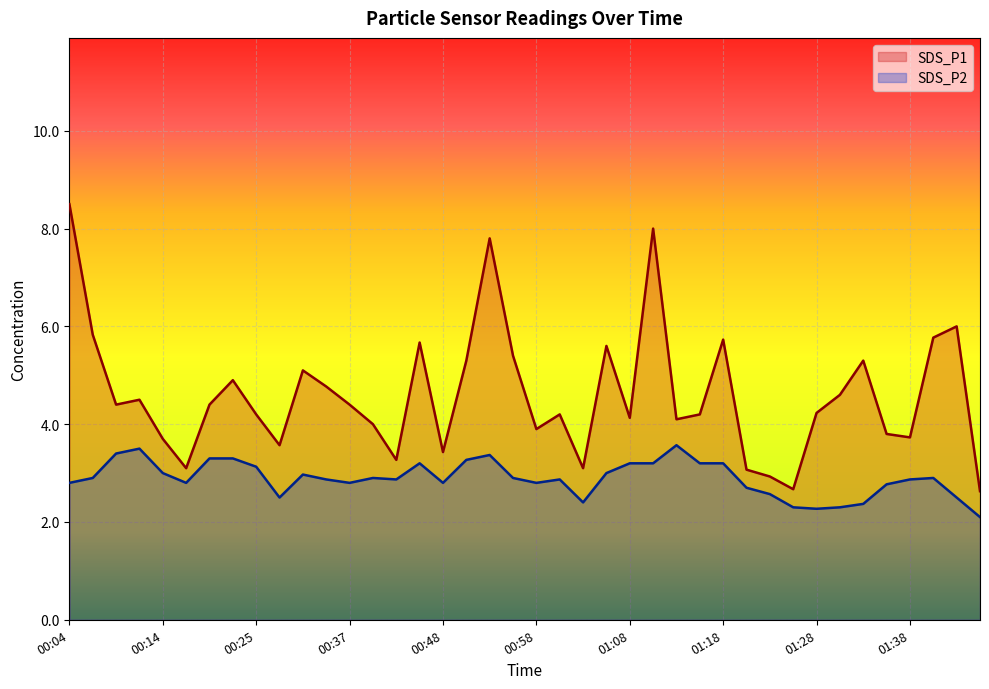

What is the sum of the SDS_P2 values at 00:37 and 00:27?

5.3